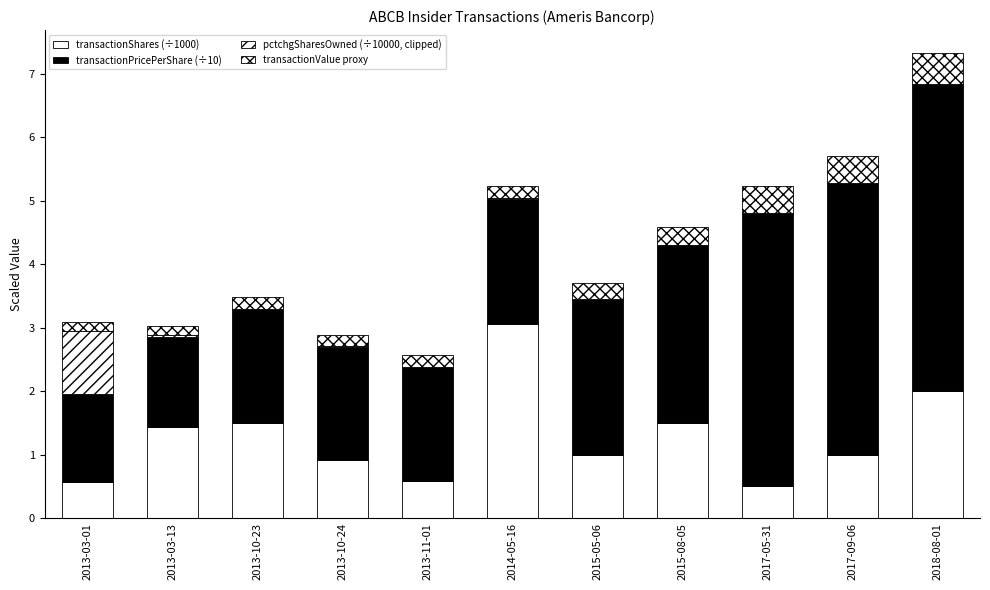

What position from the right is 2017-09-06?

2